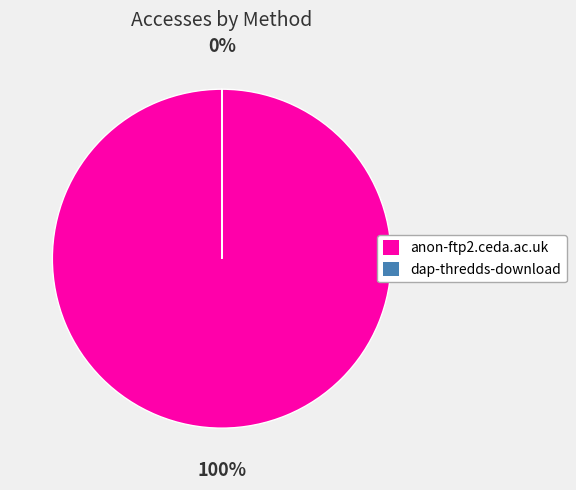

What is the change in value from anon-ftp2.ceda.ac.uk to dap-thredds-download?

-35867